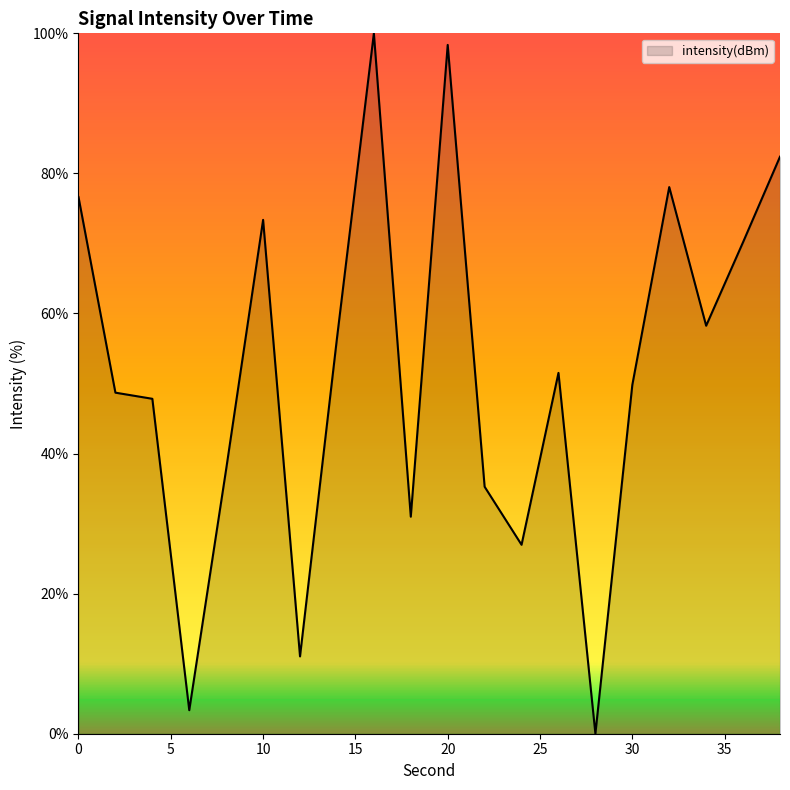

What is the difference between the maximum and minimum values?

100.0